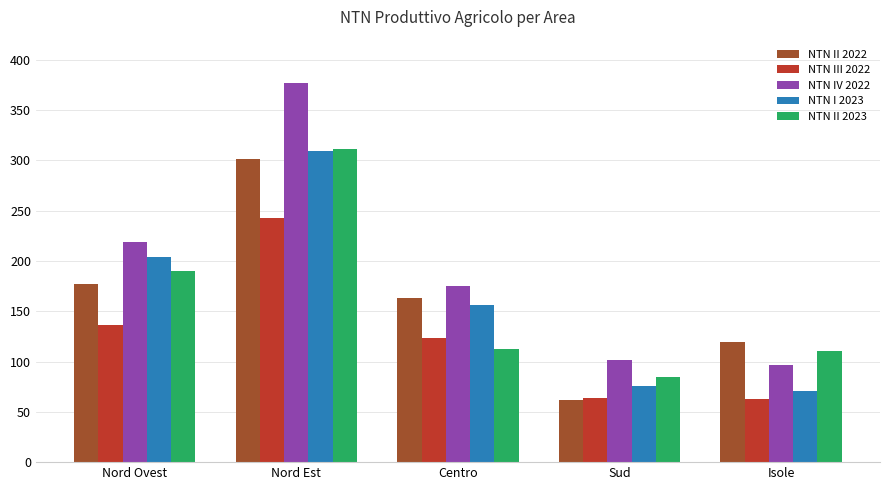

Is the value of NTN II 2022 at Sud greater than the value of NTN III 2022 at Nord Ovest?

No